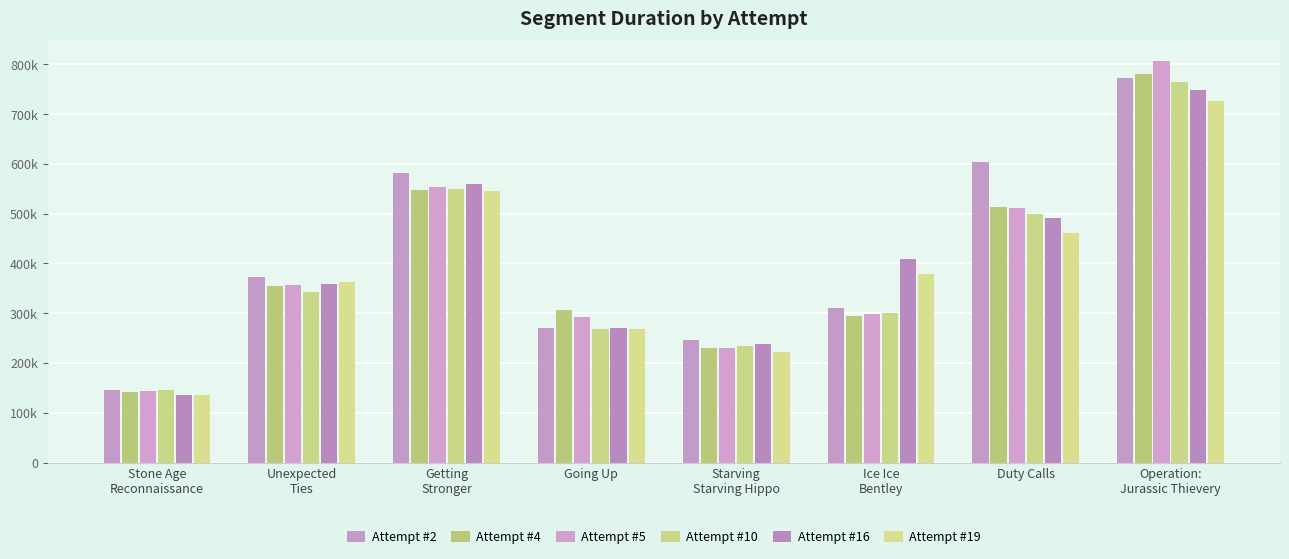

Does the chart contain any negative values?

No